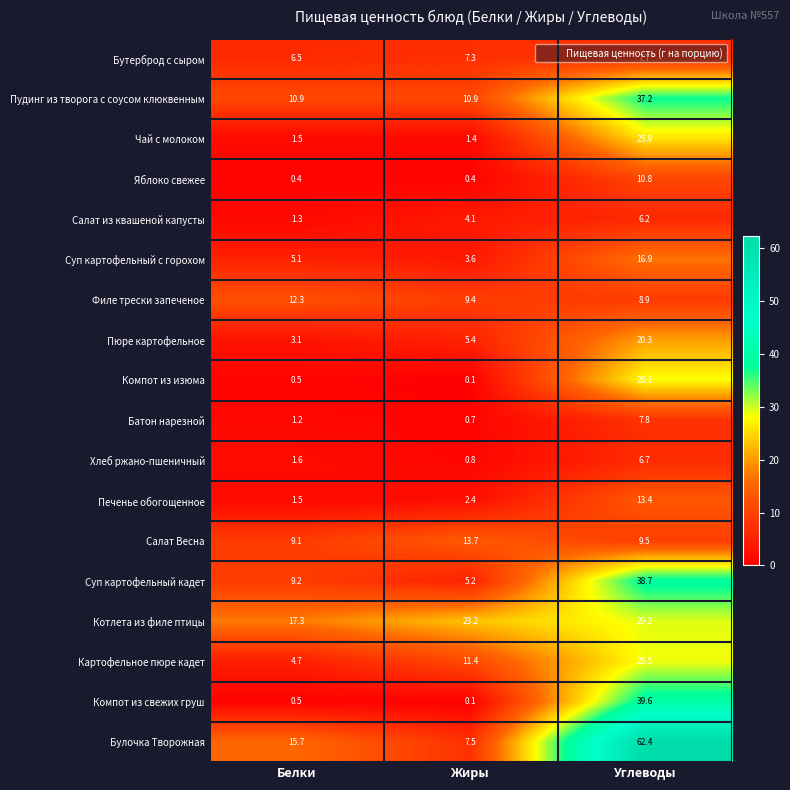

True or false: Печенье обогощенное has a value of 8.2 at Углеводы.

False